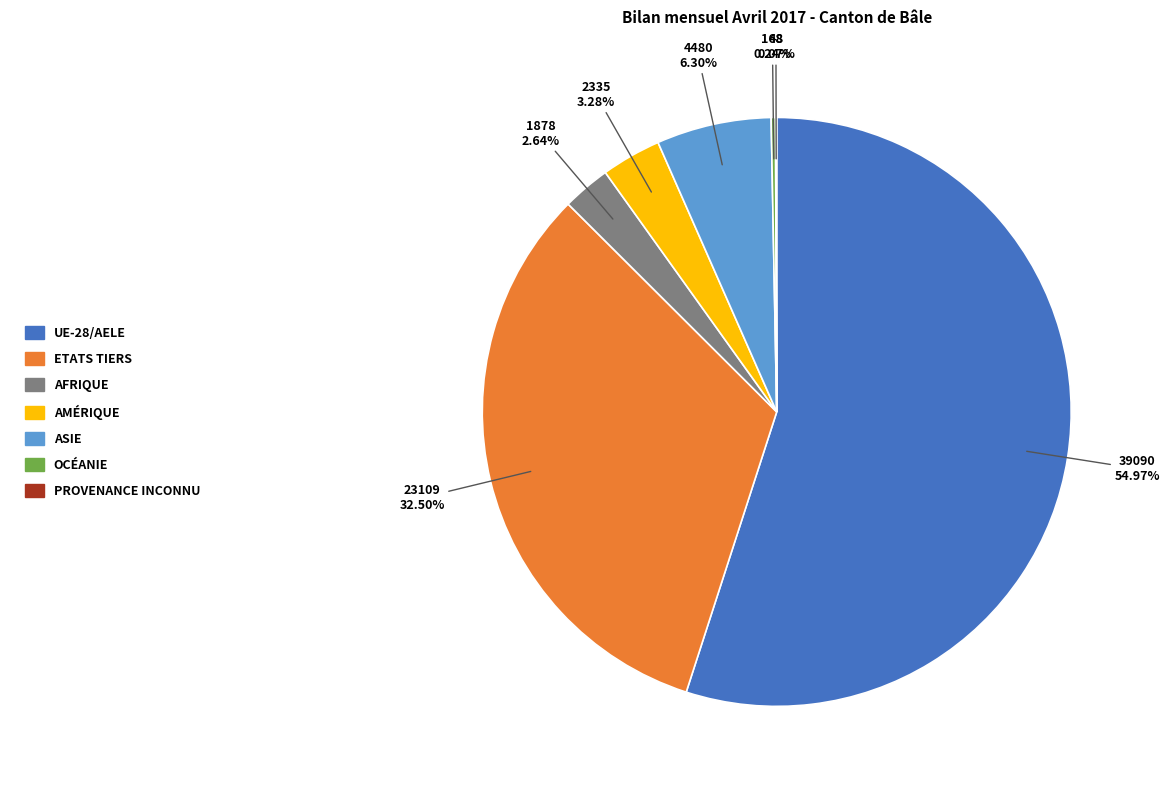

Is there a majority slice in this chart?

Yes